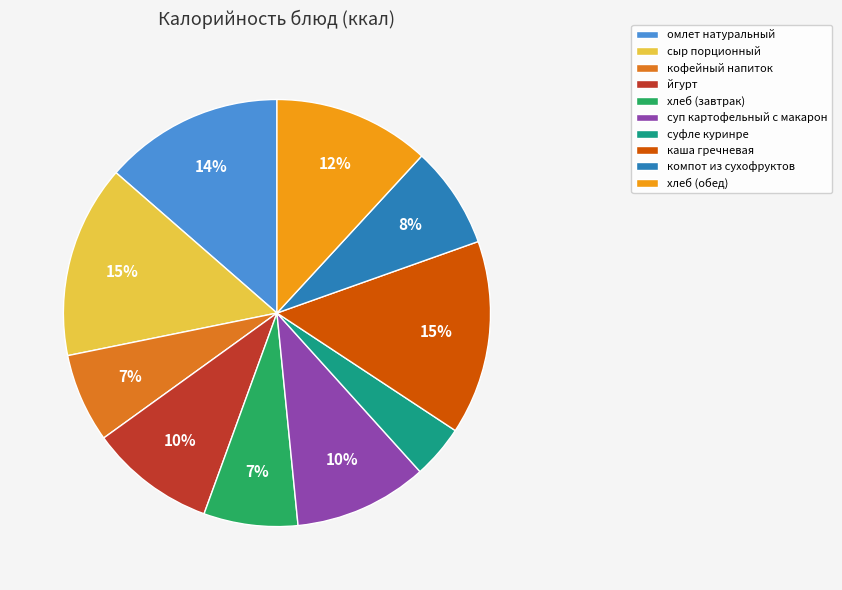

Between суп картофельный с макарон and кофейный напиток, which is larger?

суп картофельный с макарон